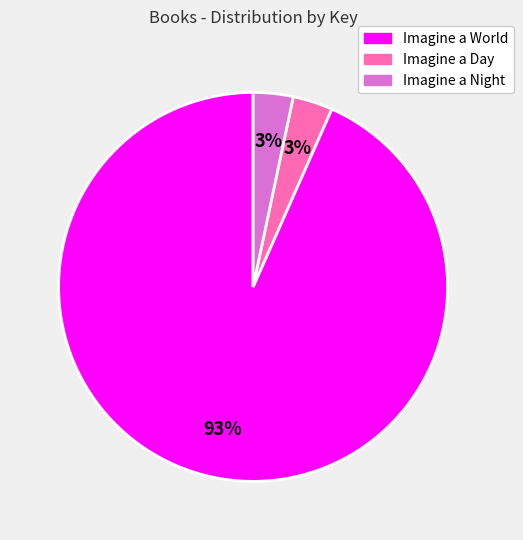

Combined, do Imagine a World and Imagine a Night account for over 50%?

Yes